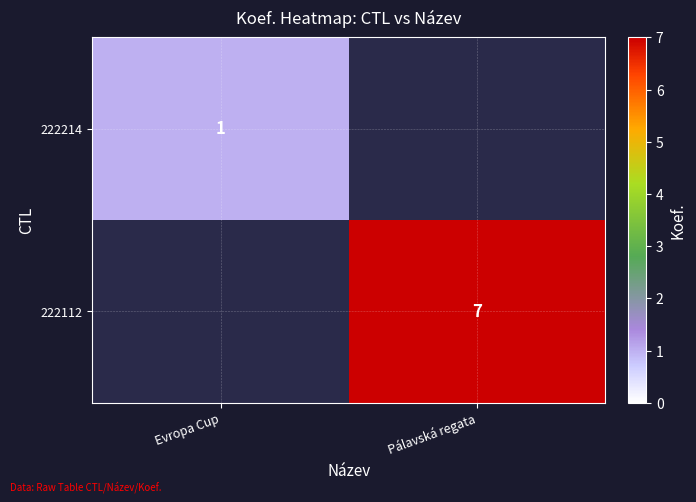

True or false: 222112 has a value of 11 at Pálavská regata.

False